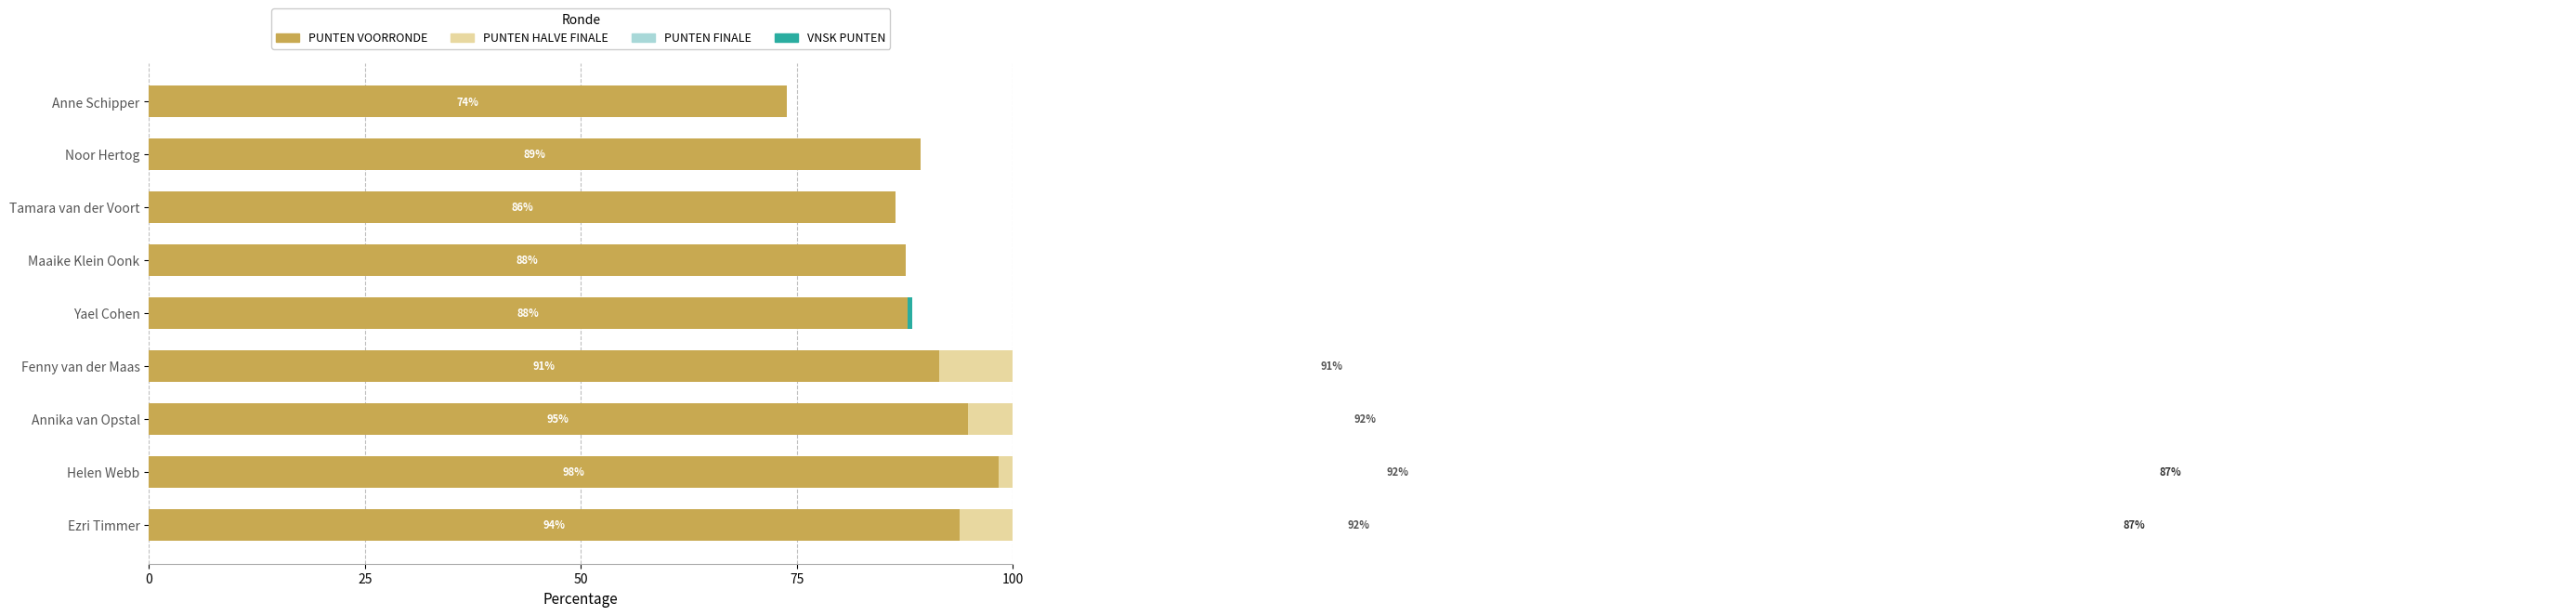

What value does the PUNTEN VOORRONDE series have at Yael Cohen?

87.9